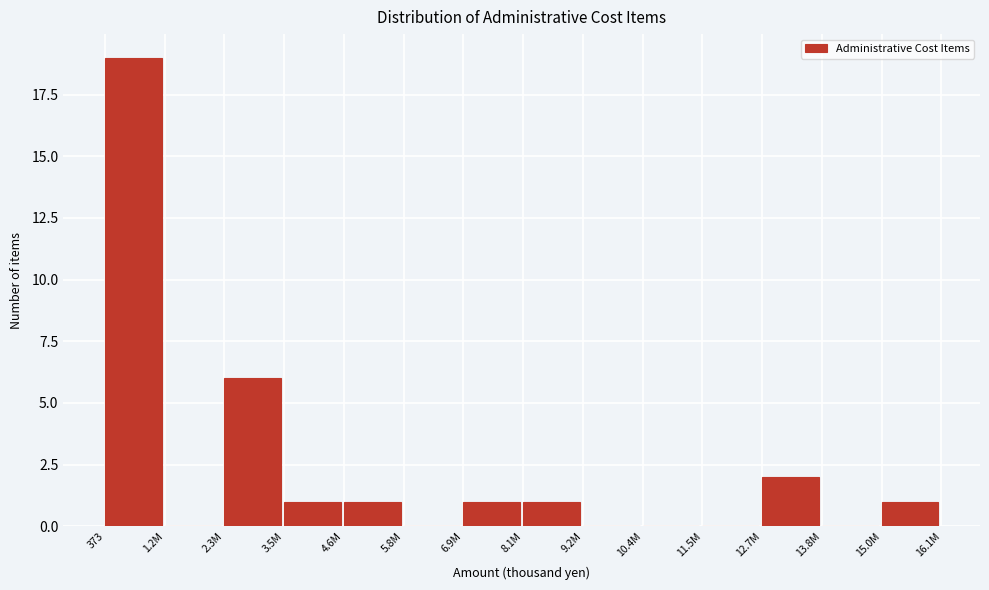

Reading right to left, list all the values displayed in this chart.

15.0M=1	13.8M=0	12.7M=2	11.5M=0	10.4M=0	9.2M=0	8.1M=1	6.9M=1	5.8M=0	4.6M=1	3.5M=1	2.3M=6	1.2M=0	373=19